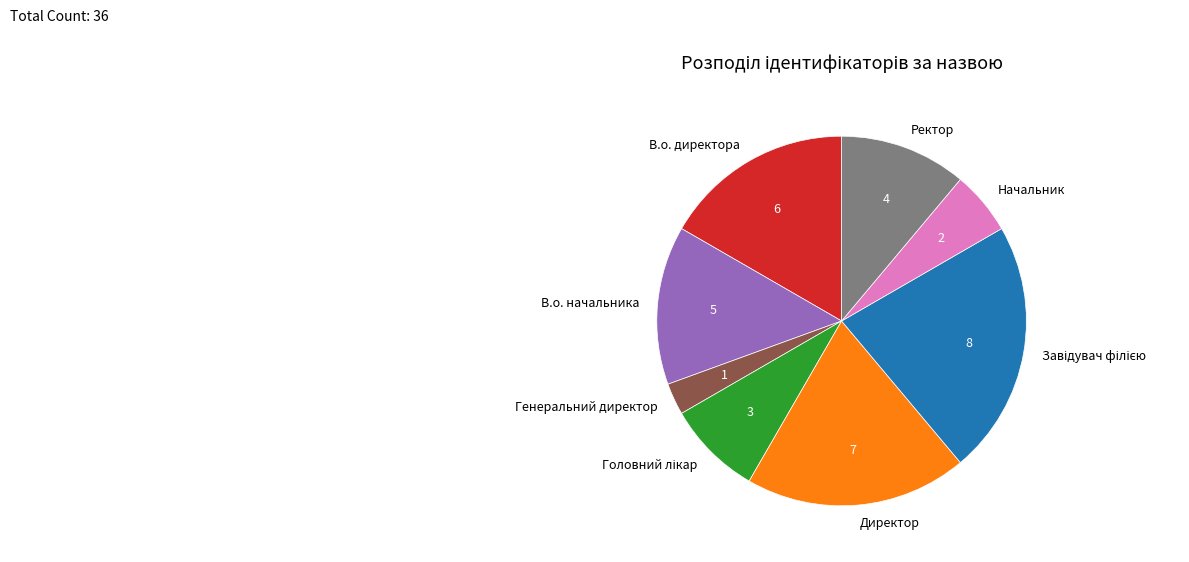

Combined, do Генеральний директор and Начальник account for over 50%?

No